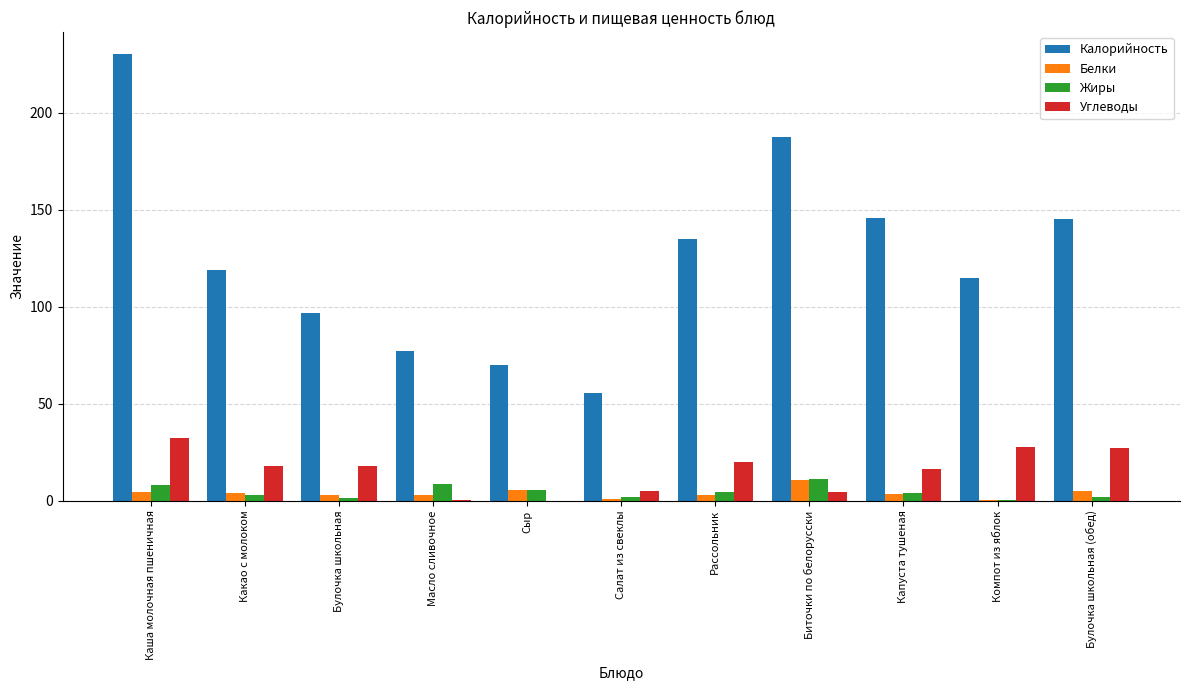

Is it true that Углеводы equals 5.0 at Салат из свеклы?

True